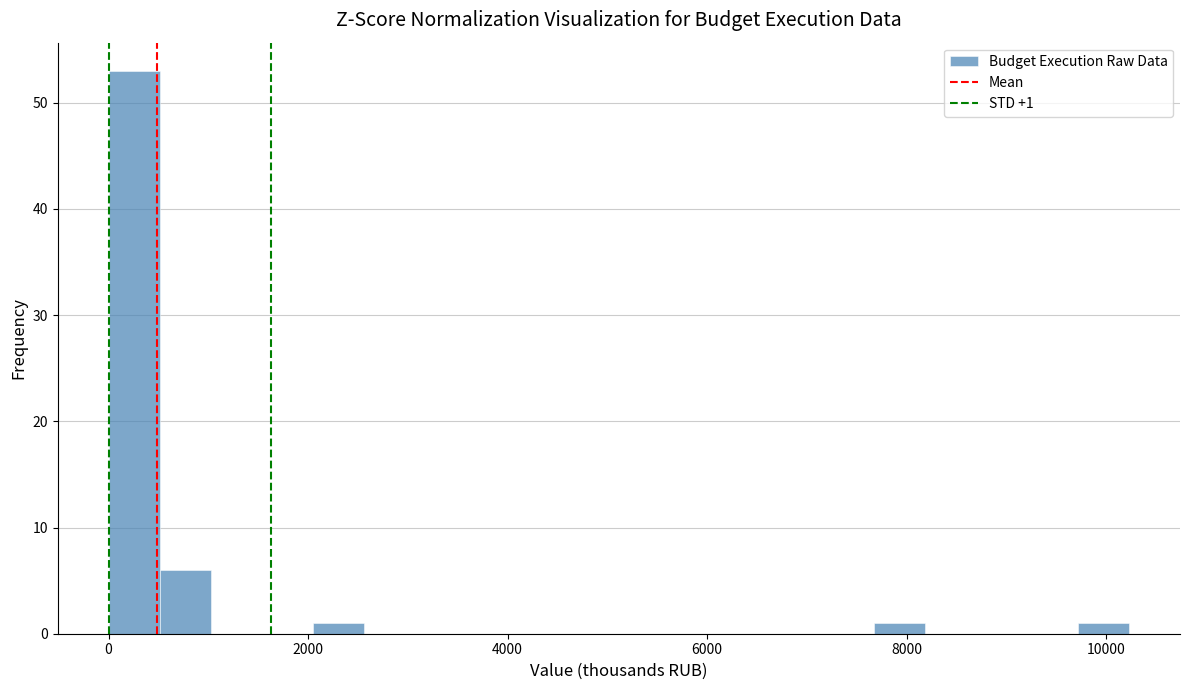

Read against the x-axis, roughly where is the centre of the tallest bar?

200